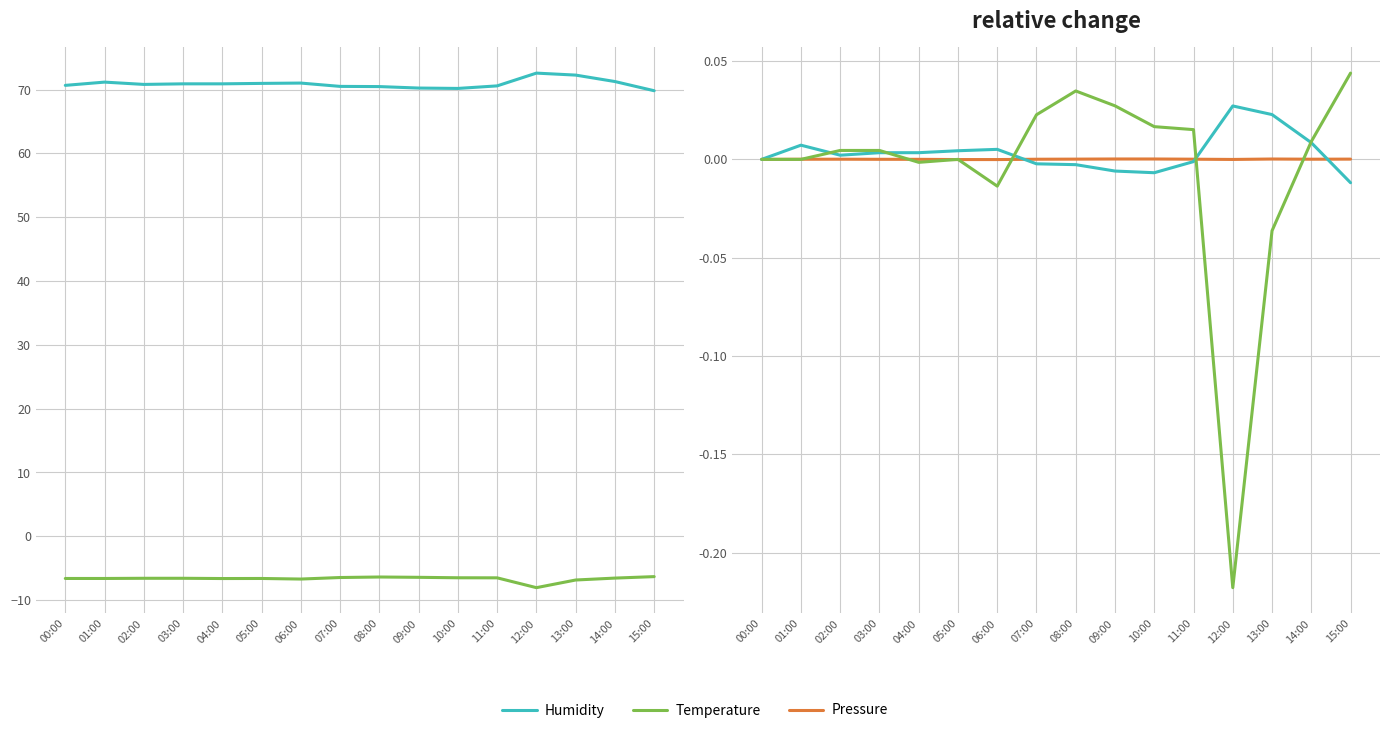

Rank the categories by Temperature value from lowest to highest.

12:00, 13:00, 06:00, 04:00, 00:00, 01:00, 05:00, 02:00, 03:00, 14:00, 11:00, 10:00, 07:00, 09:00, 08:00, 15:00